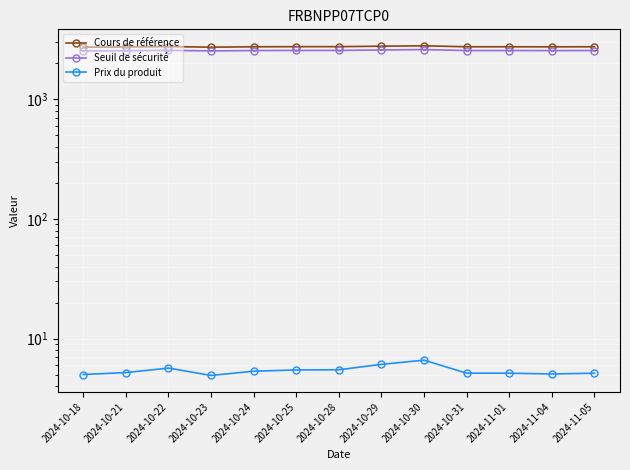

True or false: Seuil de sécurité has more than 0 interior local peaks.

True